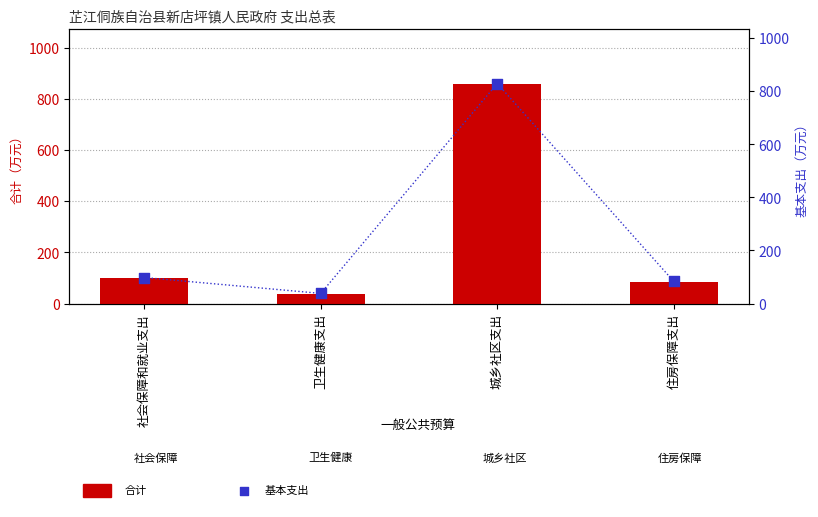

Which series has the largest total across all categories?

合计